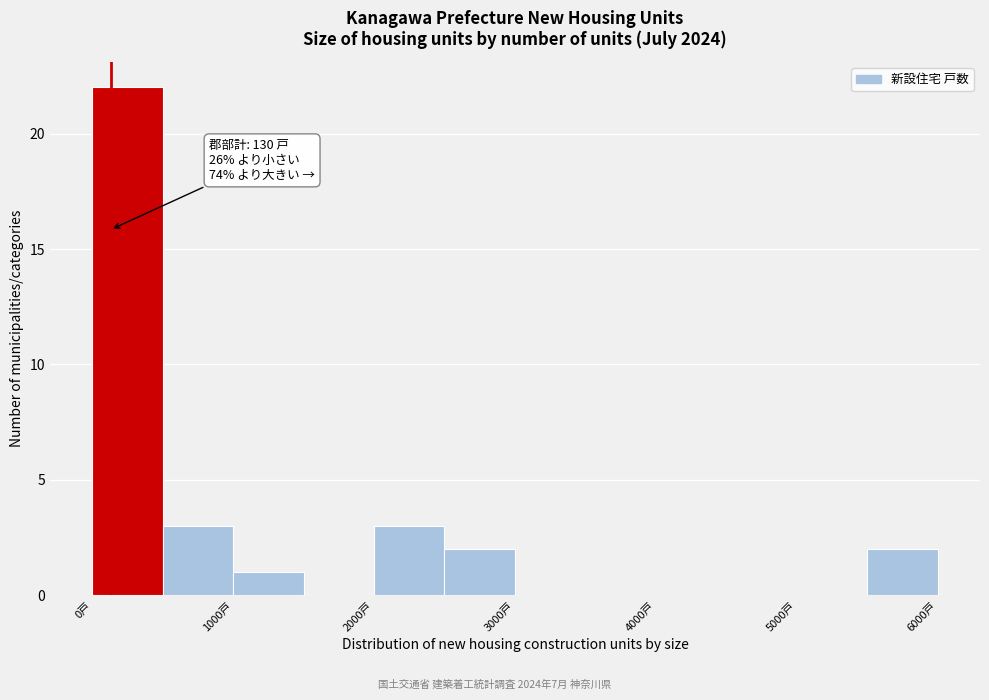

Over which range of the x-axis is the bar tallest?

0 to 500